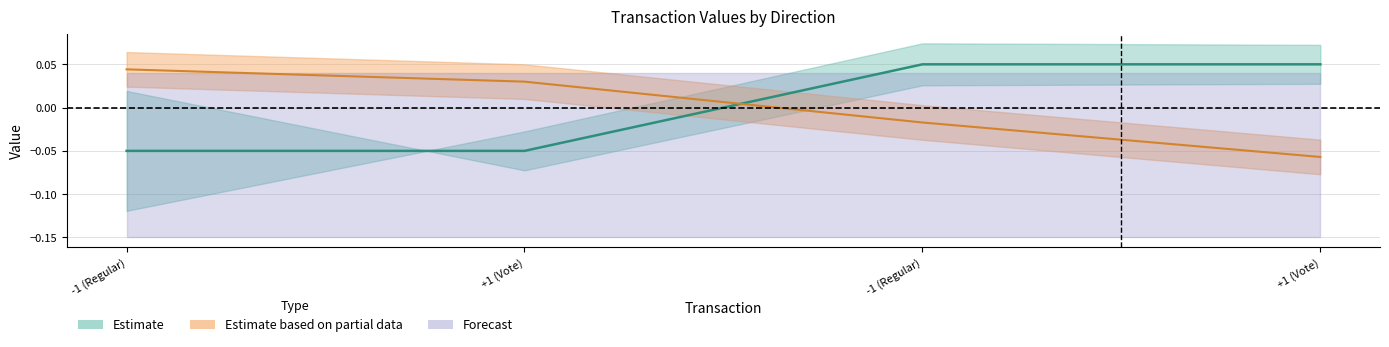

What is the sum of the time_stamp values at +1 (Vote) and -1 (Regular)?

-0.1